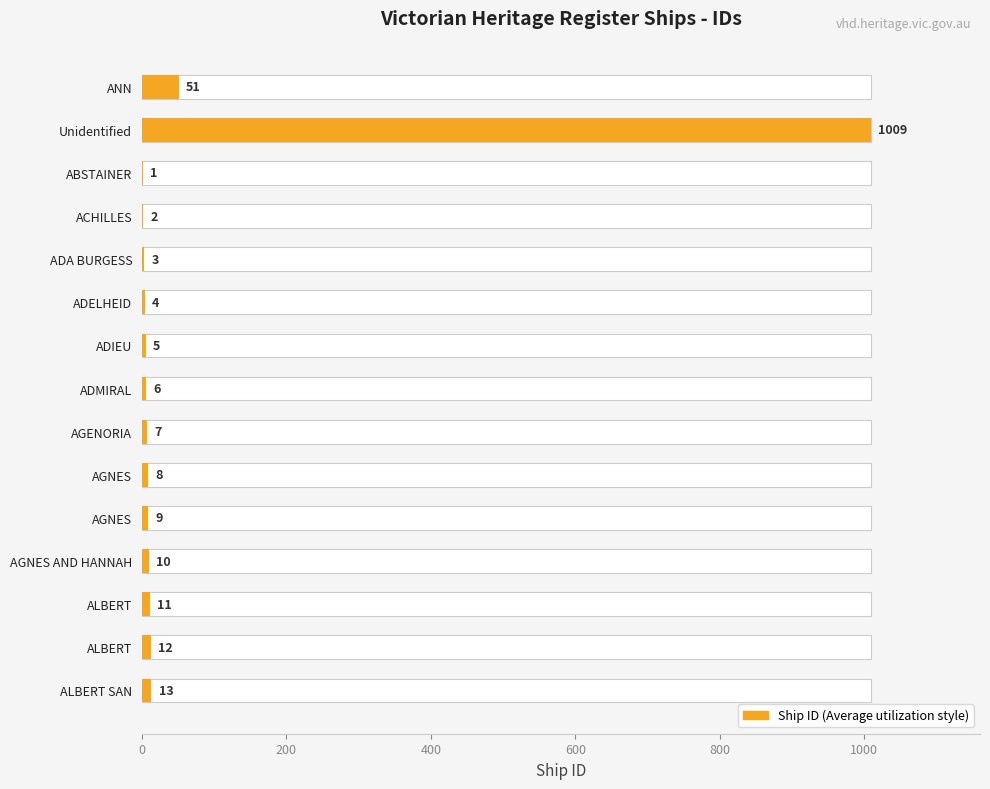

What is the difference between the maximum and minimum values?

1008